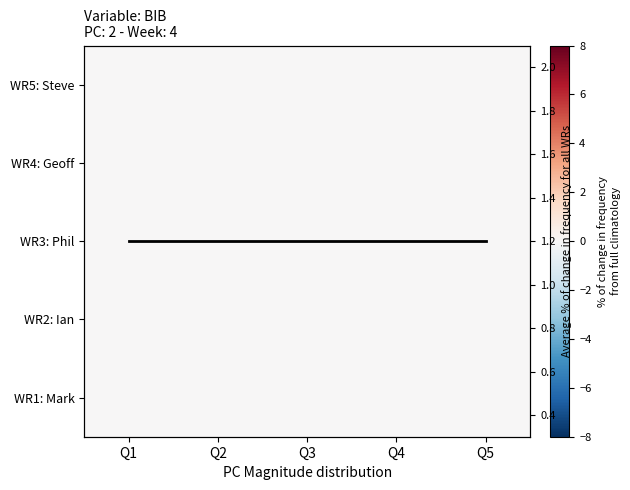

At Q4, list the series in order from largest to smallest.

Average % of change in frequency for all WRs, WR5: Steve, WR4: Geoff, WR3: Phil, WR2: Ian, WR1: Mark